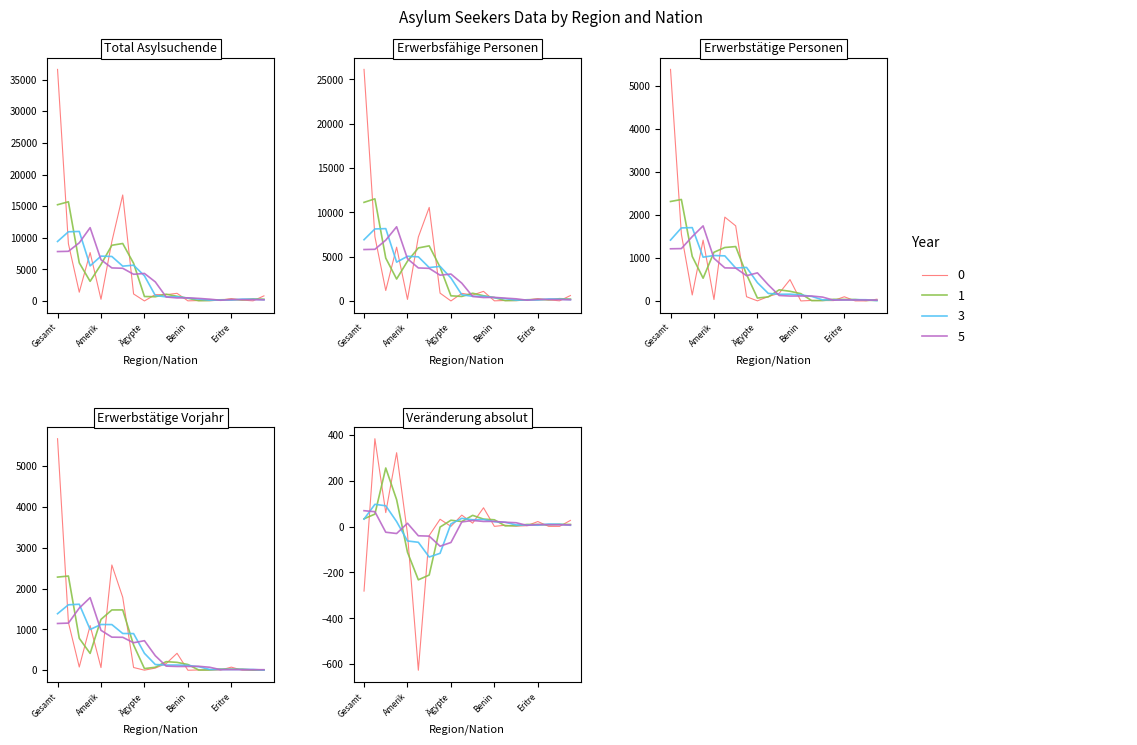

Where is the first local maximum for Veränderung absolut?

Afrika